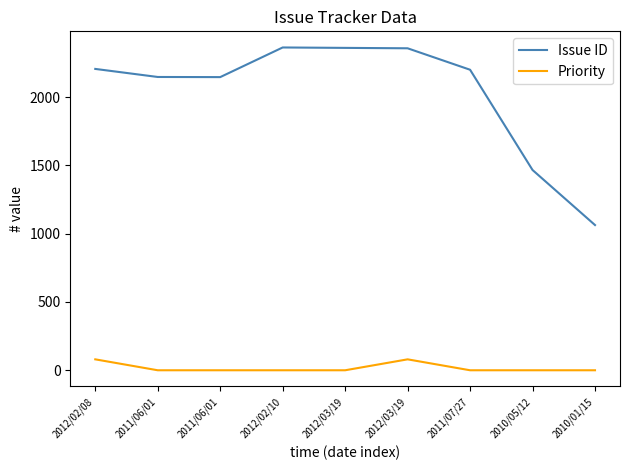

True or false: Issue ID and Priority cross at least once.

False